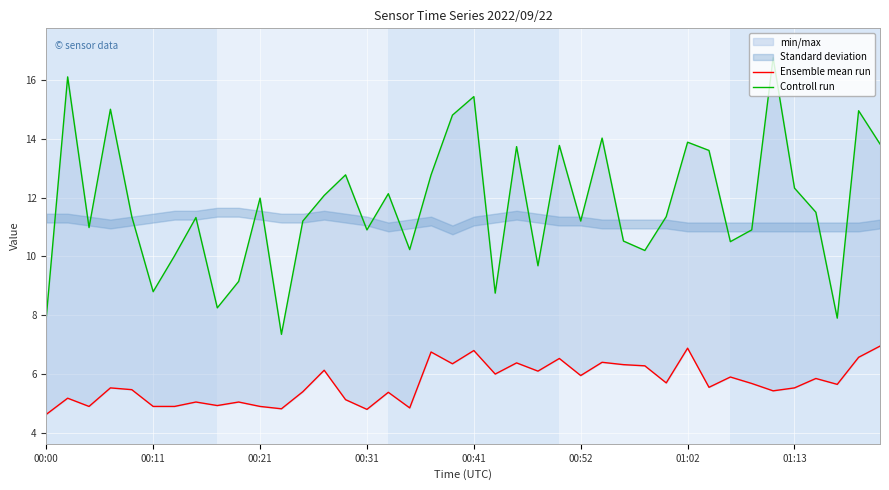

How many lines are shown in the chart?

2